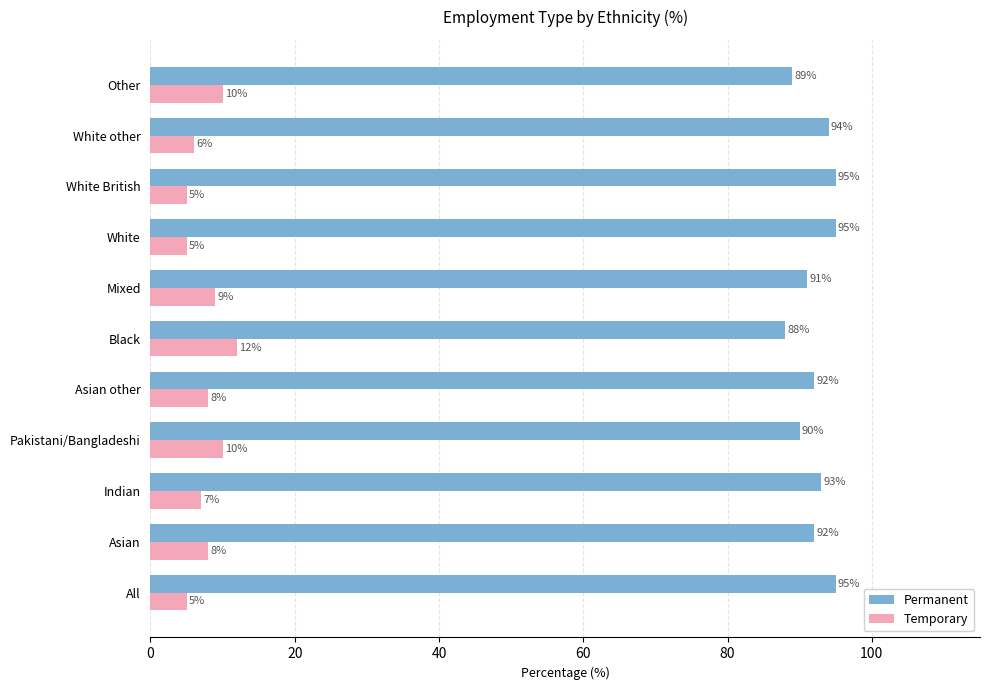

What is the spread (max minus min) of values at White other?

88